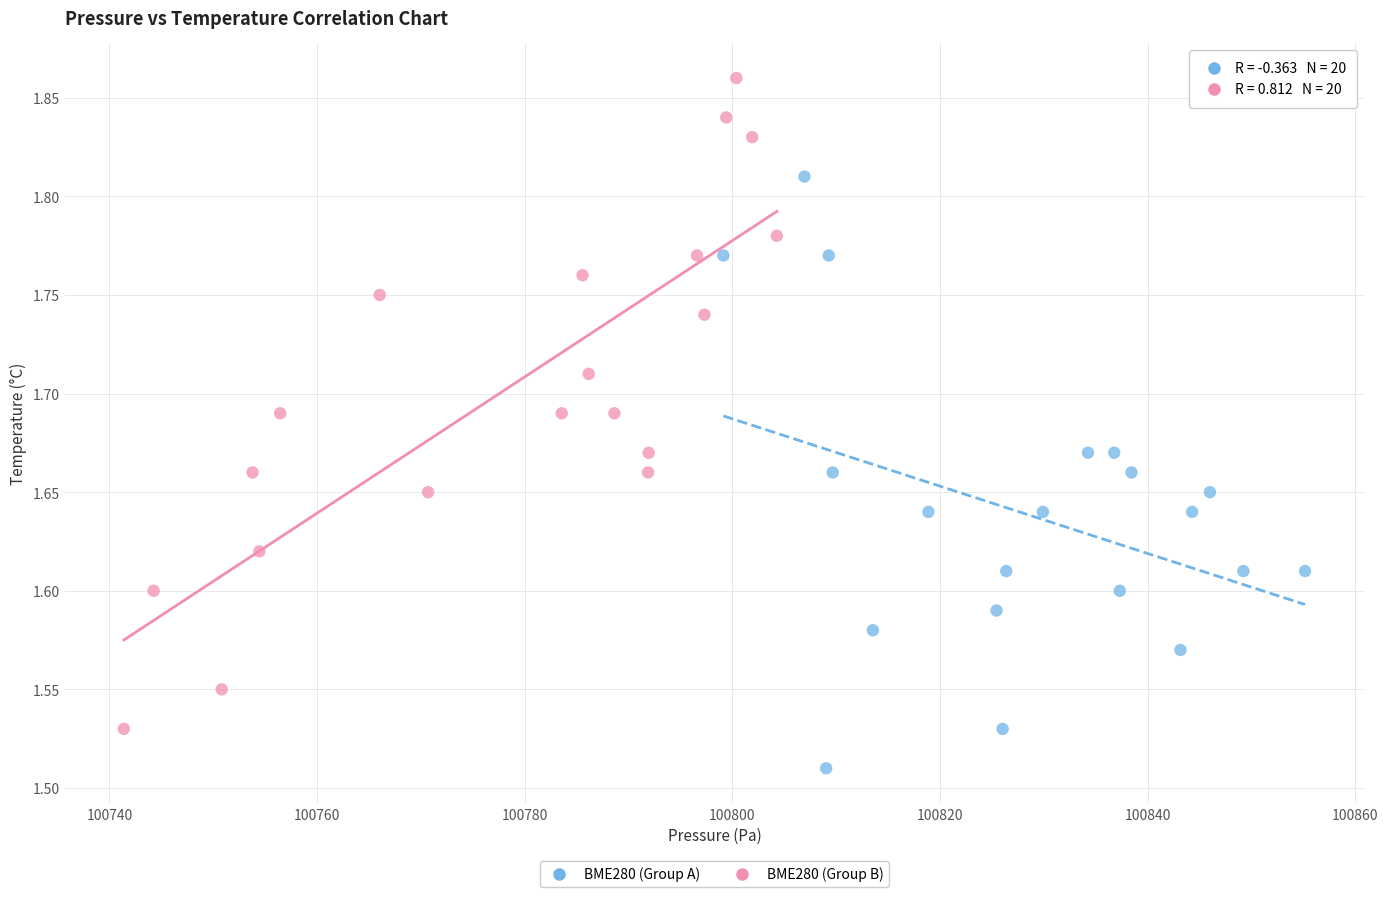

Which series reaches the maximum Y coordinate?

BME280 (Group B)